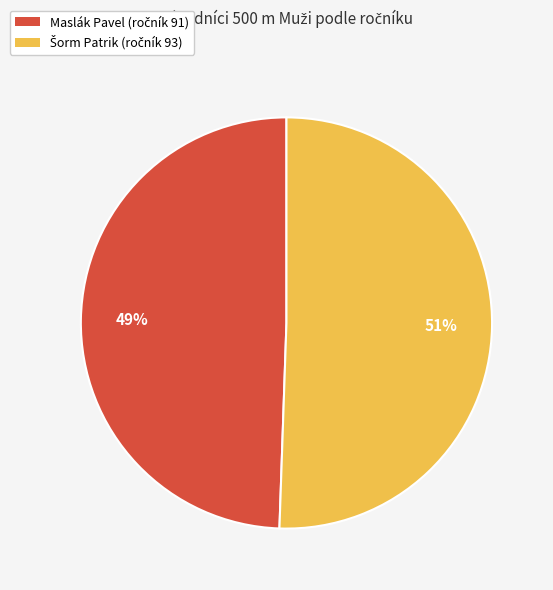

What is the smallest slice in the pie chart?

Maslák Pavel